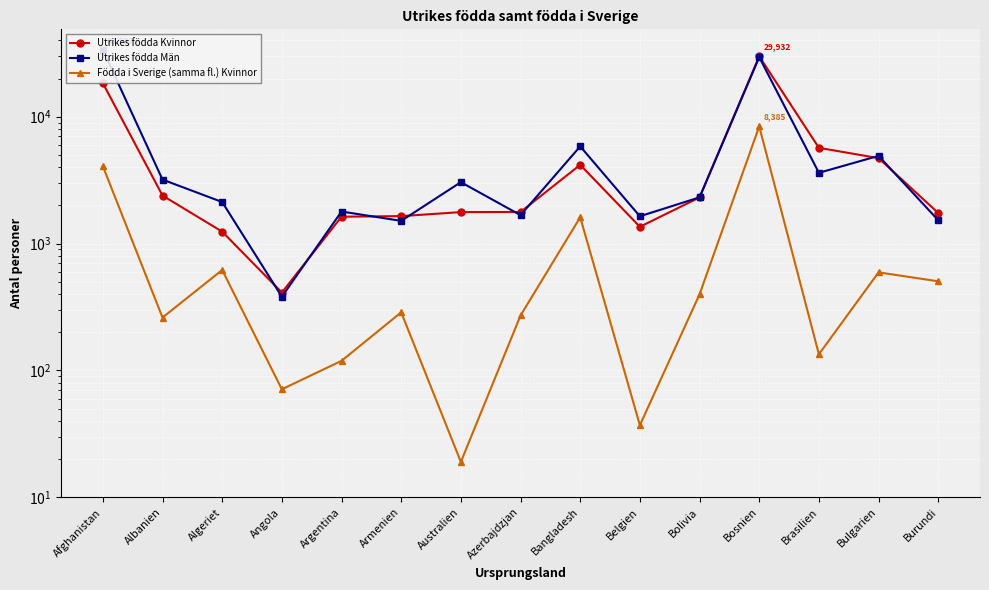

Rank the categories by Utrikes födda Kvinnor value from lowest to highest.

Angola, Algeriet, Belgien, Argentina, Armenien, Burundi, Australien, Azerbajdzjan, Bolivia, Albanien, Bangladesh, Bulgarien, Brasilien, Afghanistan, Bosnien